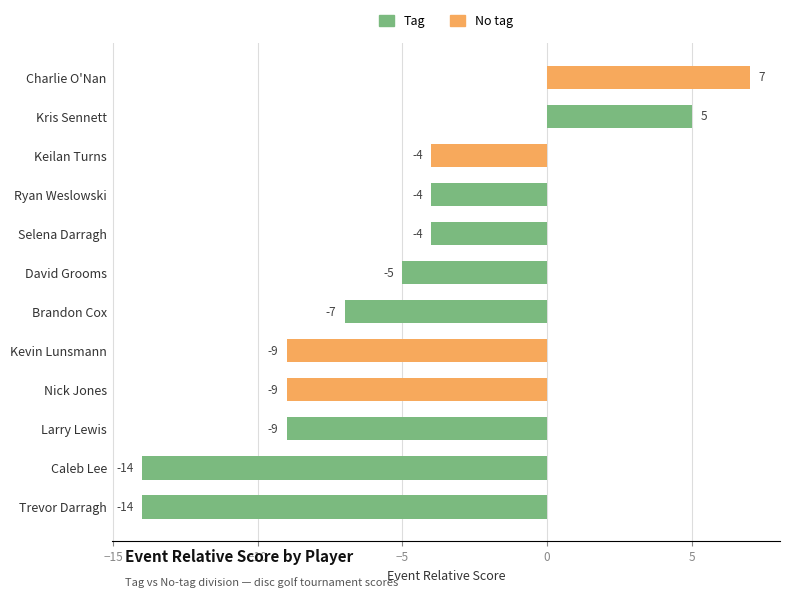

Which has a higher value, Brandon Cox or Keilan Turns?

Keilan Turns